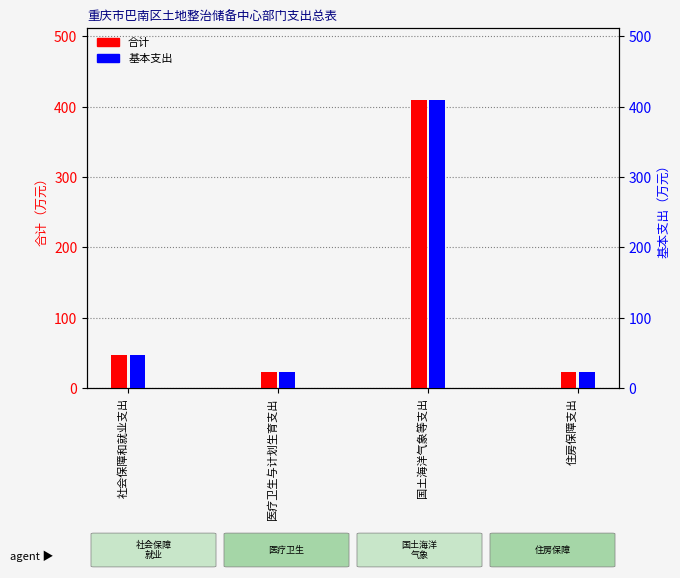

Reading left to right, list all the values displayed in this chart.

合计: 47.0	22.7	409.5	23.3
基本支出: 47.0	22.7	409.5	23.3